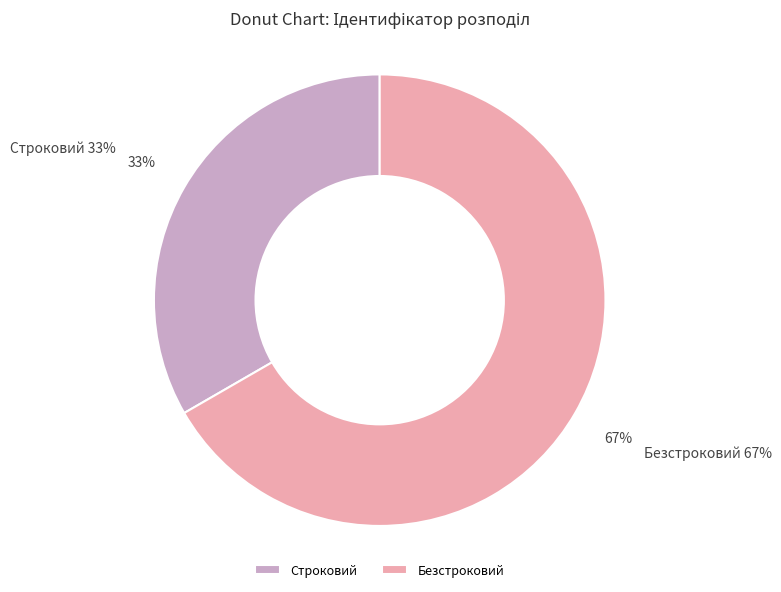

The Безстроковий slice represents 52% of the pie. True or false?

False